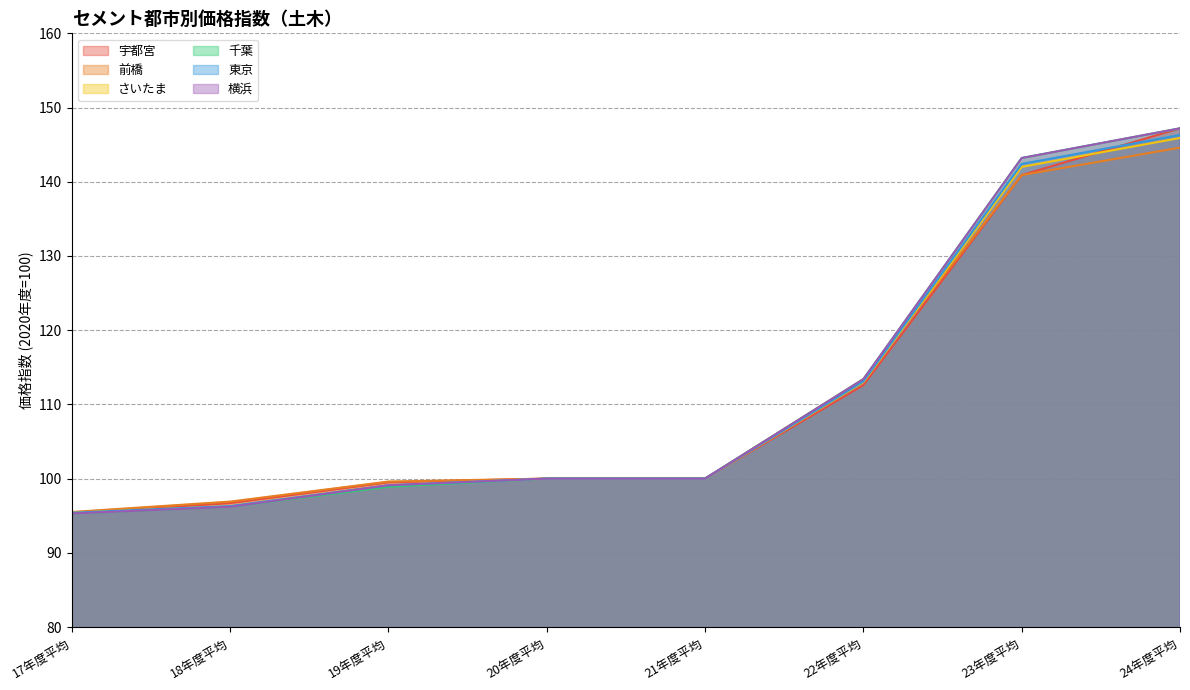

What is the value of the 千葉 point at the 5th from the left?

100.0